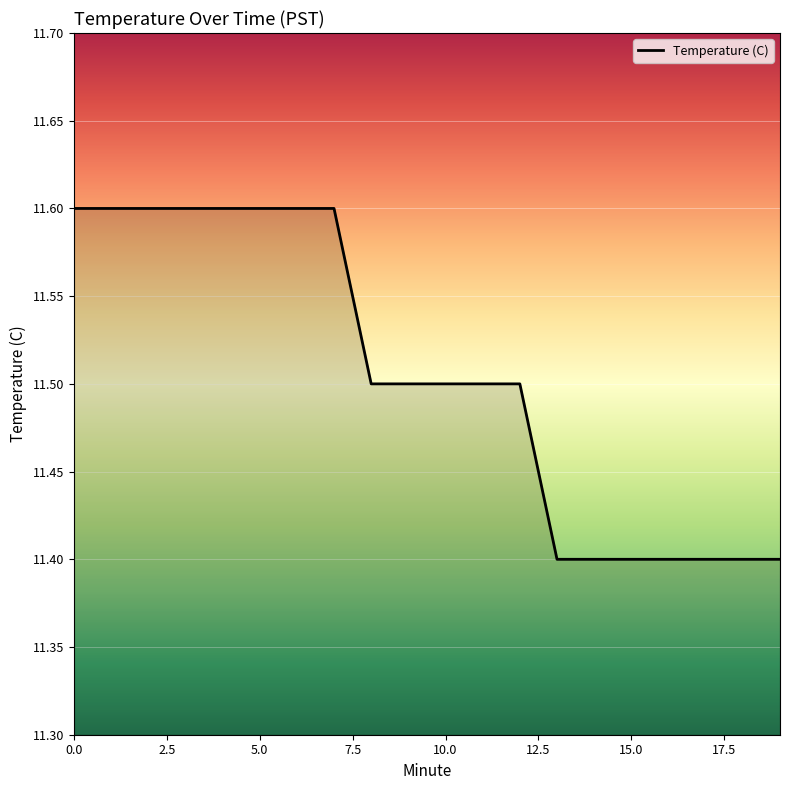

What is the smallest value displayed?

11.4